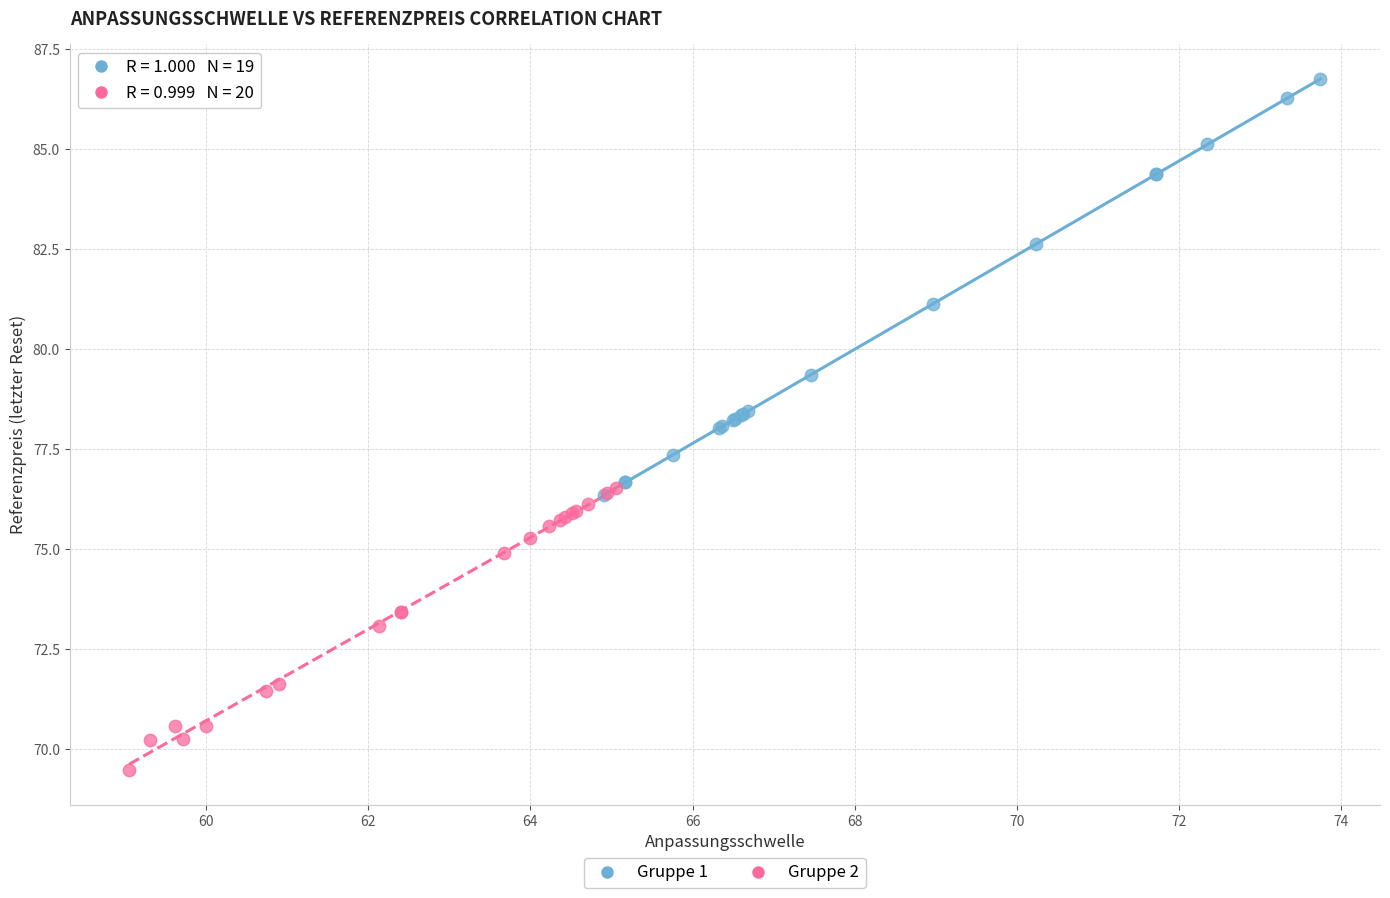

Which series reaches the minimum Y coordinate?

Gruppe 2